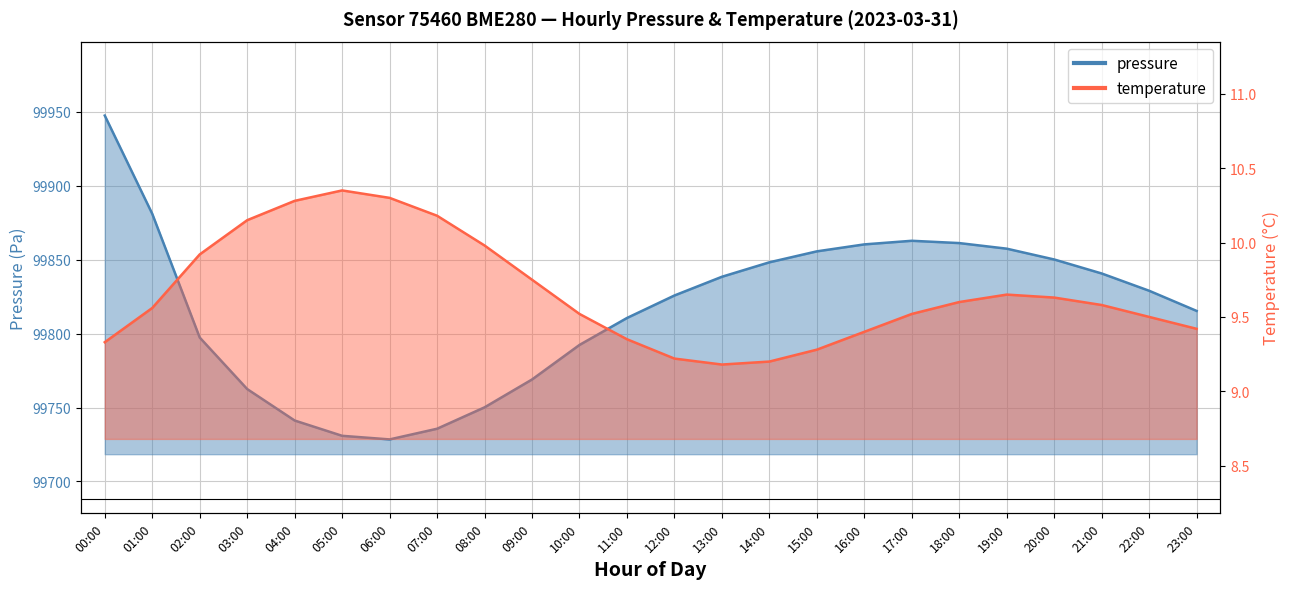

What is the value of the temperature point at the 14th from the left?

9.2